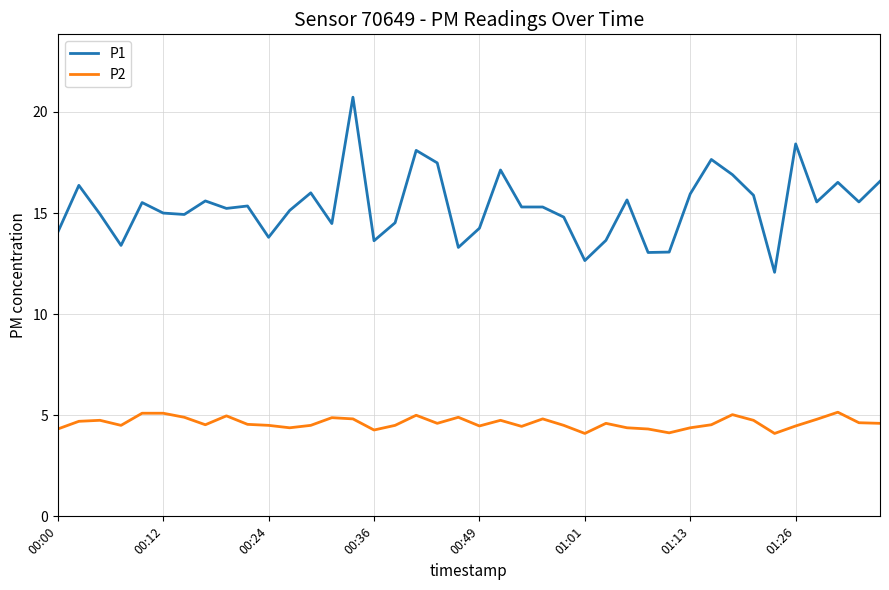

Count the number of categories in the chart.

40